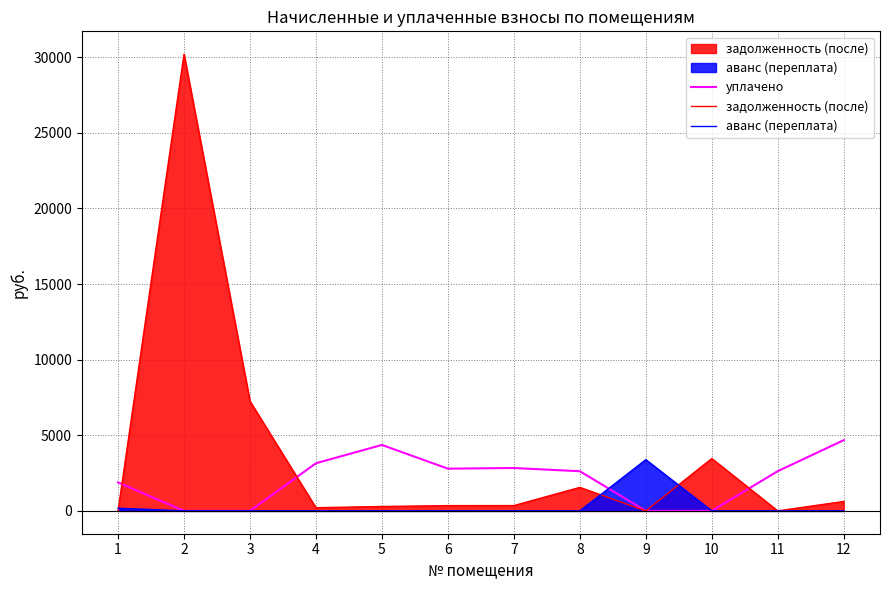

What is the sum of the задолженность (после) values at 12 and 2?

30821.5